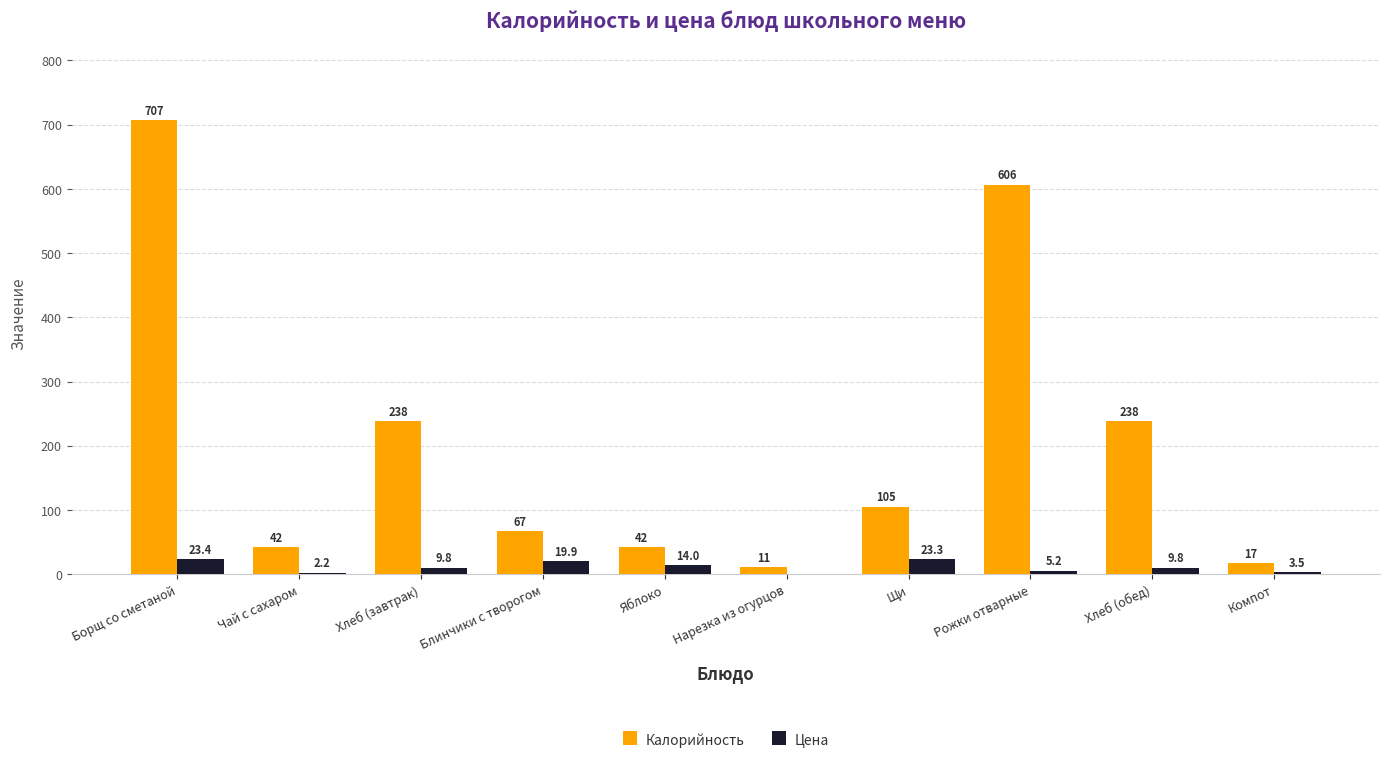

The Калорийность series shows 74.6 at Яблоко. True or false?

False